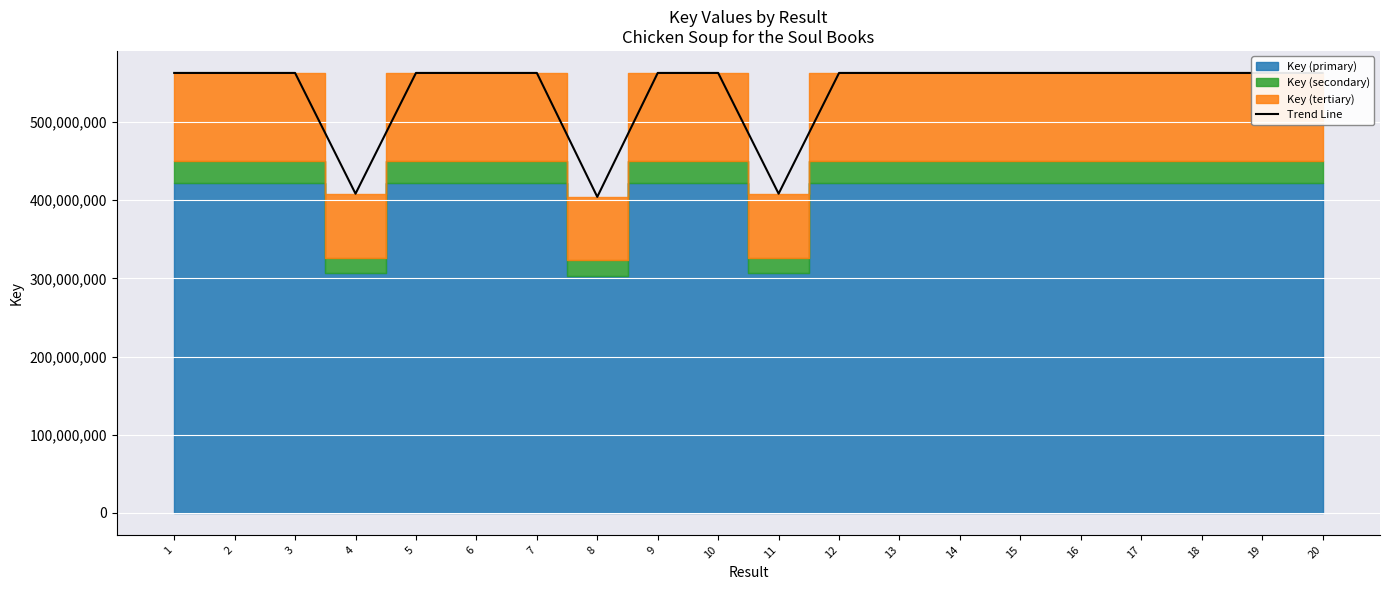

List the labels in order of value, largest first.

1, 5, 2, 9, 12, 14, 17, 18, 13, 15, 10, 3, 7, 16, 20, 19, 6, 11, 4, 8